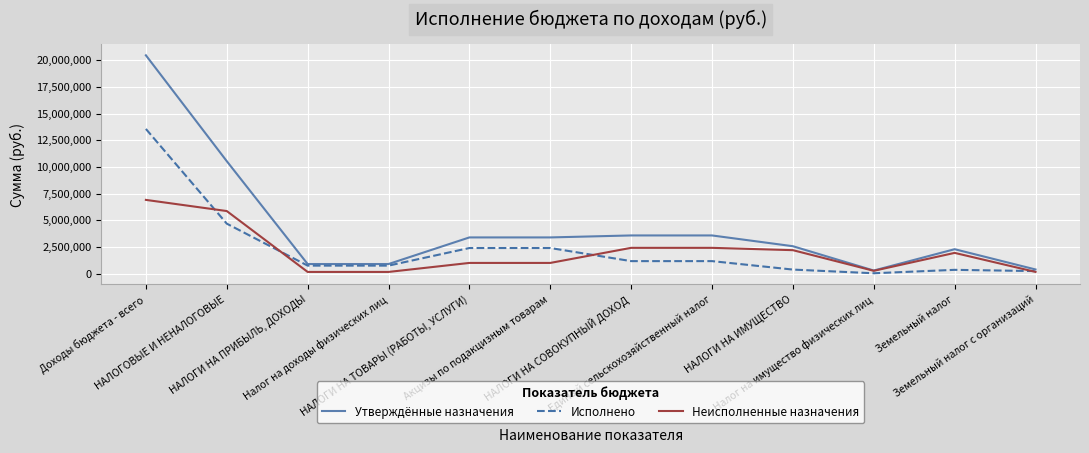

Which series has the largest range (max minus min)?

Утверждённые назначения